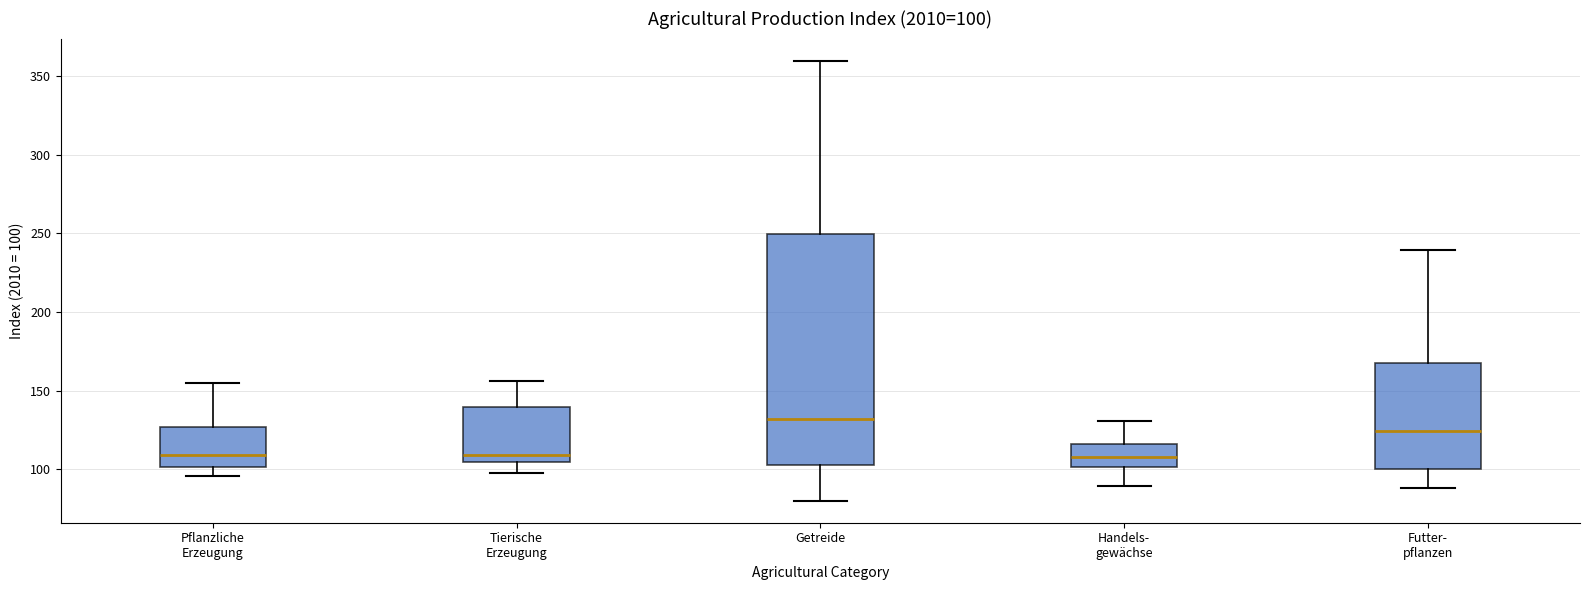

Which box is the tallest, from its lower edge to its upper edge?

Getreide